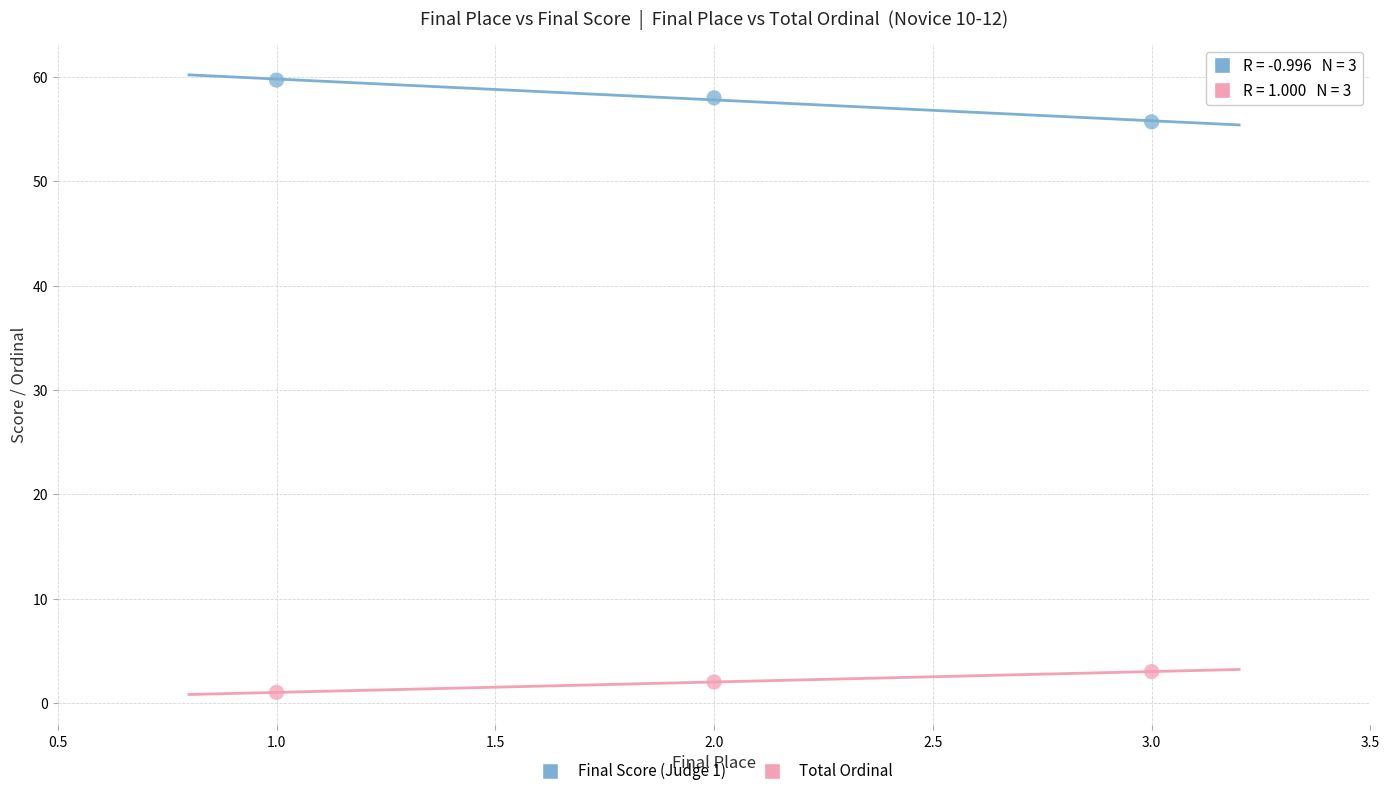

Which series reaches the maximum Y coordinate?

Final Score (Judge 1)